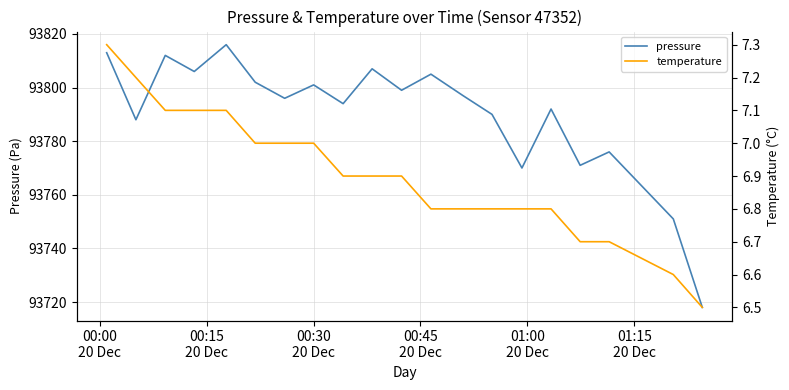

What is the label of the 6th point from the left?

01:15
20 Dec